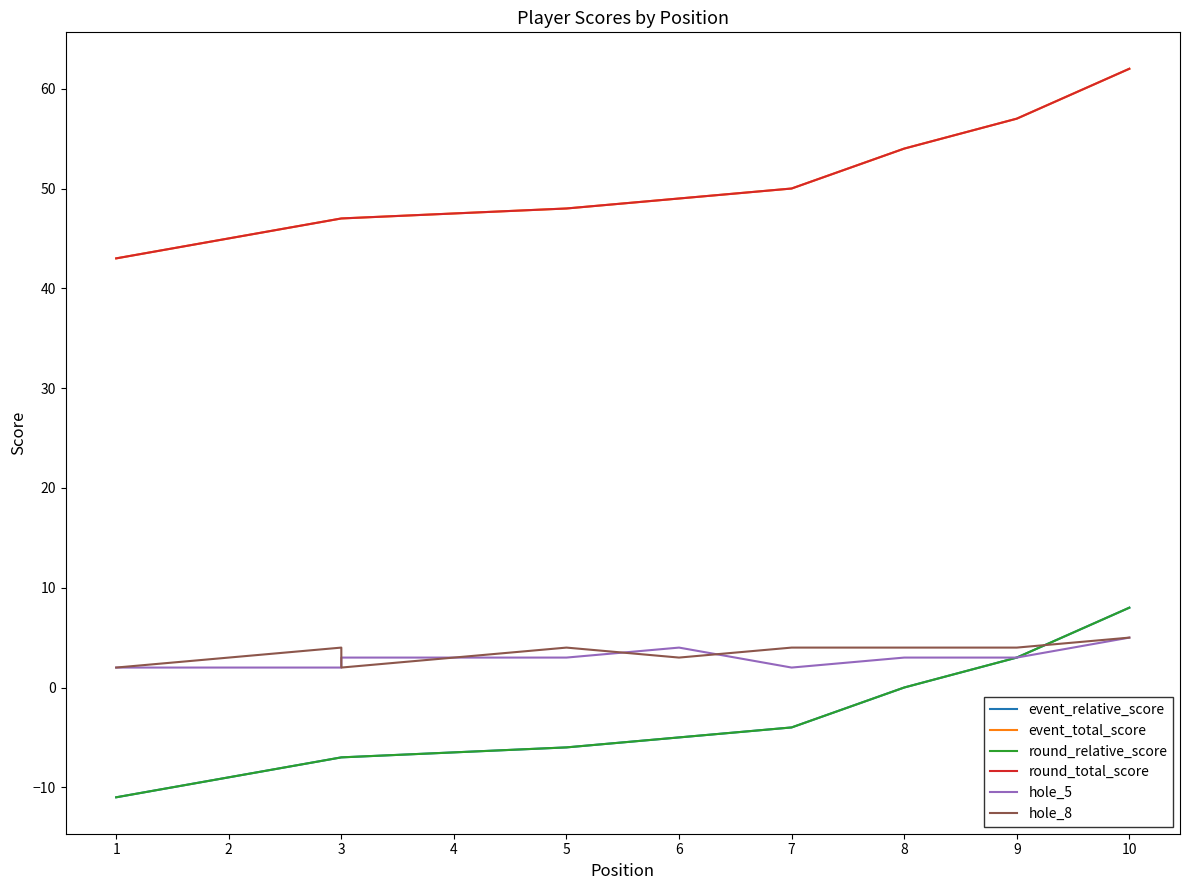

True or false: event_total_score has more than 1 interior local peaks.

False